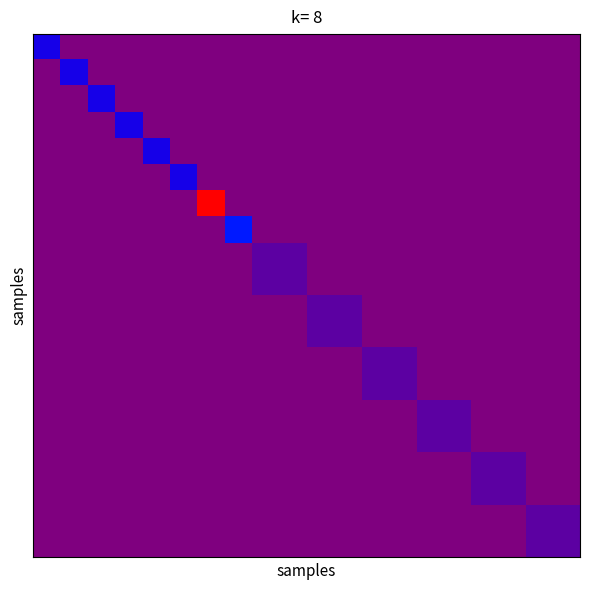

At which category is the sum across all series the highest?

6